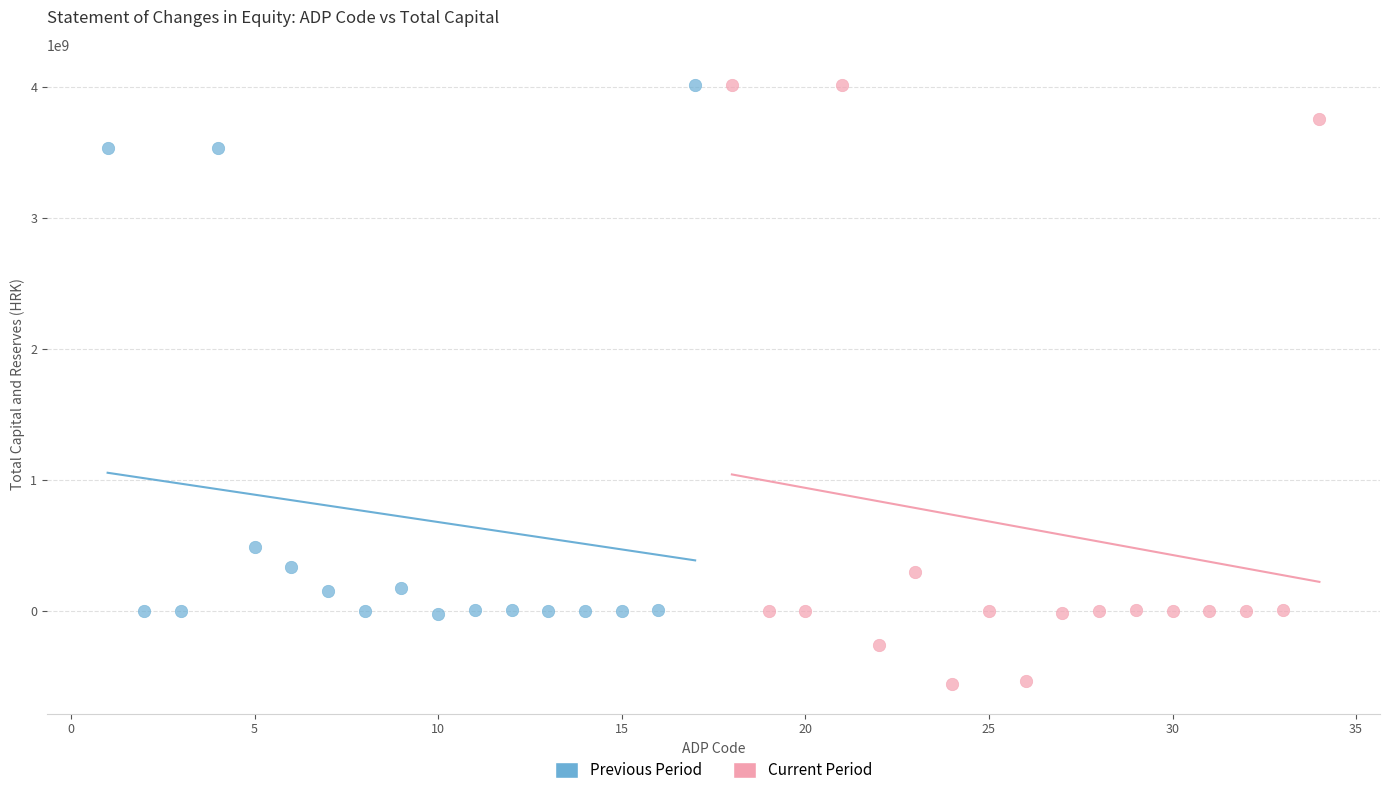

Which series reaches the minimum Y coordinate?

Current Period